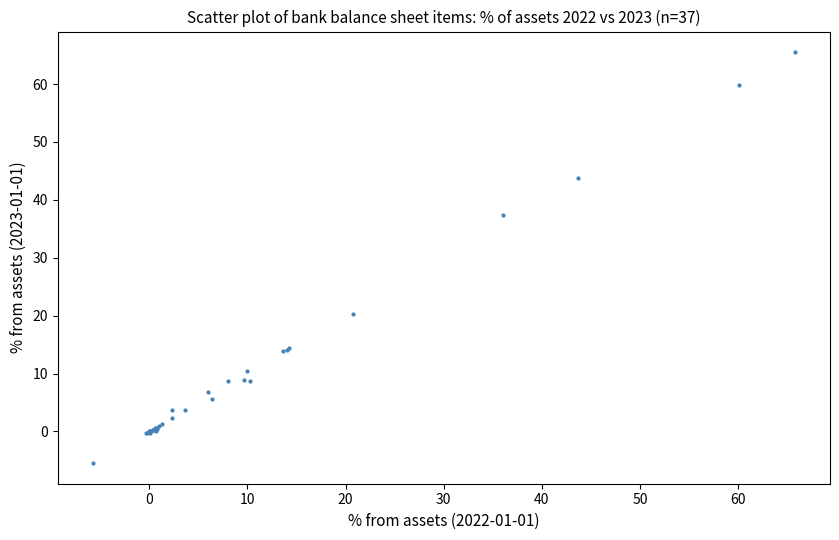

What Y value in the scatter plot is closest to 30?

37.4